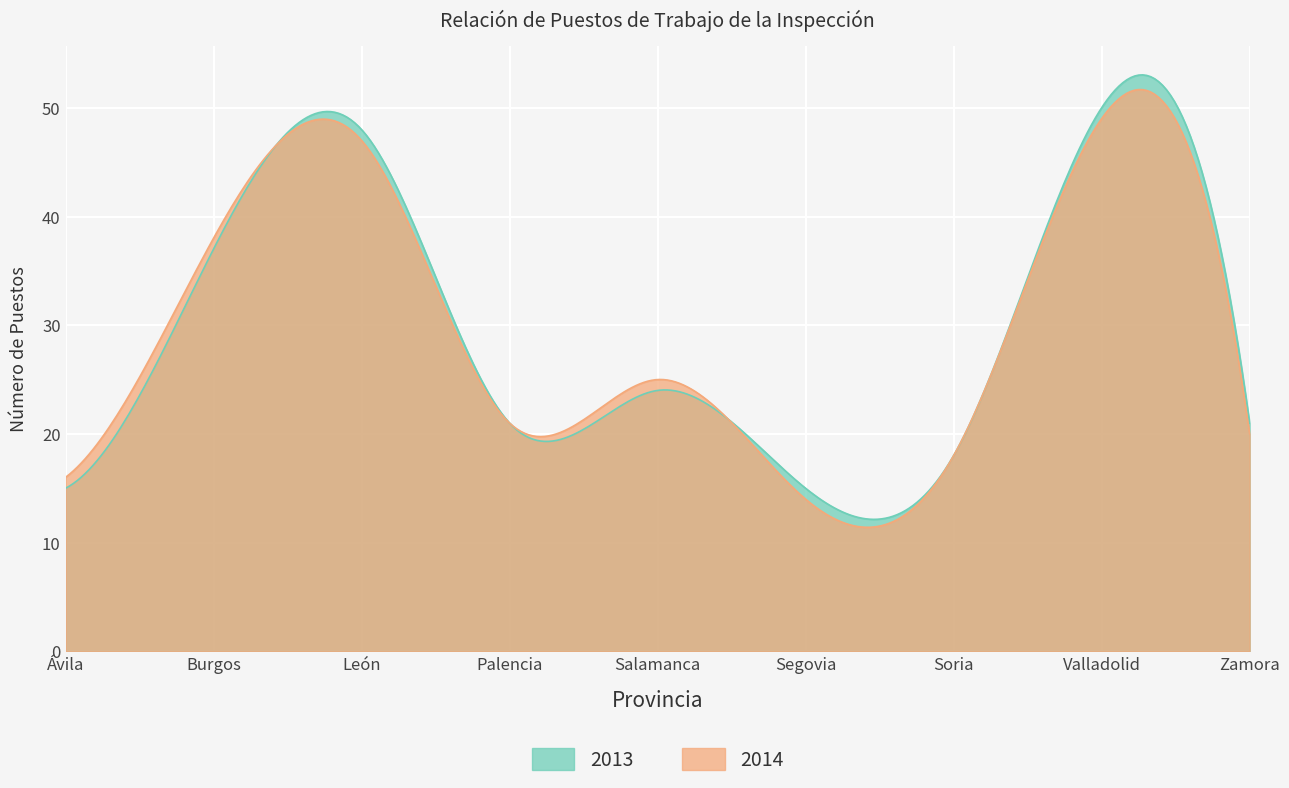

What is the minimum value for 2013?

12.1